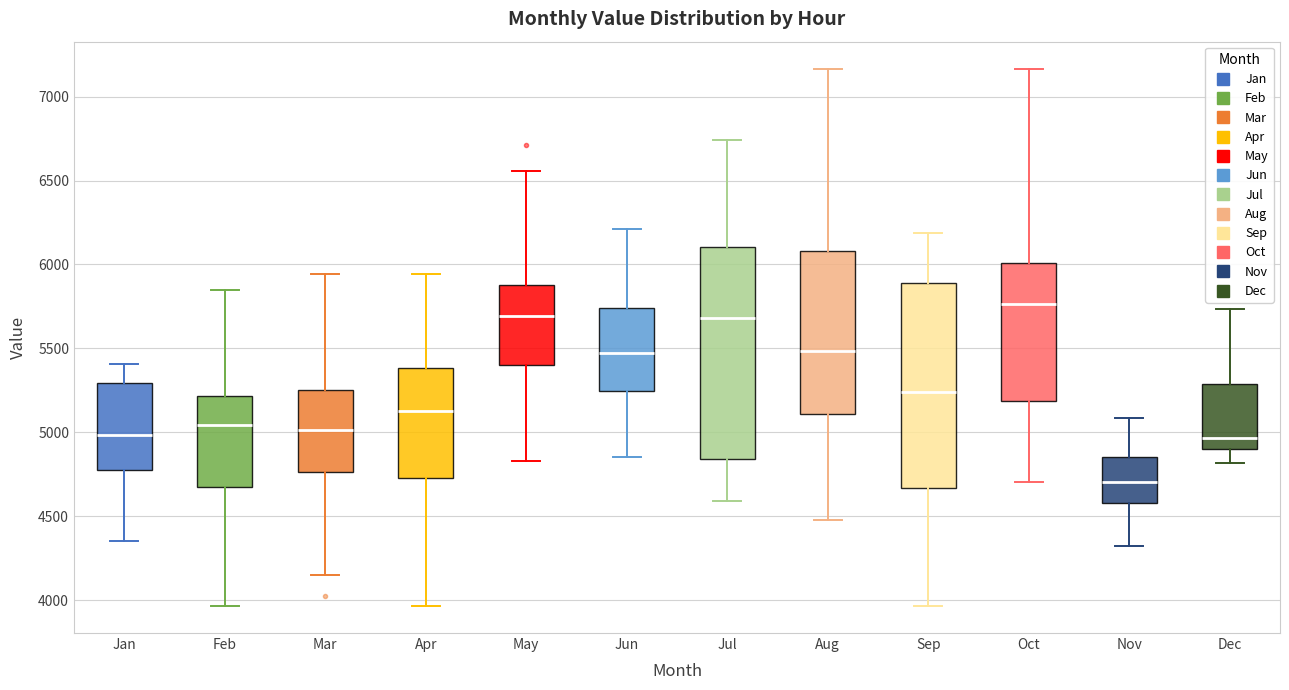

Reading left to right, read every box against the y-axis: the position of its median line, the range the box covers, and the ends of its whiskers. The values are not printed on the chart, so give them approximately, as read against the axis.

Jan: median 5000, box 4800 to 5300, whiskers 4350 to 5400
Feb: median 5050, box 4650 to 5200, whiskers 3950 to 5850
Mar: median 5000, box 4750 to 5250, whiskers 4150 to 5950
Apr: median 5150, box 4750 to 5400, whiskers 3950 to 5950
May: median 5700, box 5400 to 5900, whiskers 4850 to 6550
Jun: median 5450, box 5250 to 5750, whiskers 4850 to 6200
Jul: median 5700, box 4850 to 6100, whiskers 4600 to 6750
Aug: median 5500, box 5100 to 6100, whiskers 4500 to 7150
Sep: median 5250, box 4650 to 5900, whiskers 3950 to 6200
Oct: median 5750, box 5200 to 6000, whiskers 4700 to 7150
Nov: median 4700, box 4600 to 4850, whiskers 4300 to 5100
Dec: median 4950, box 4900 to 5300, whiskers 4800 to 5750